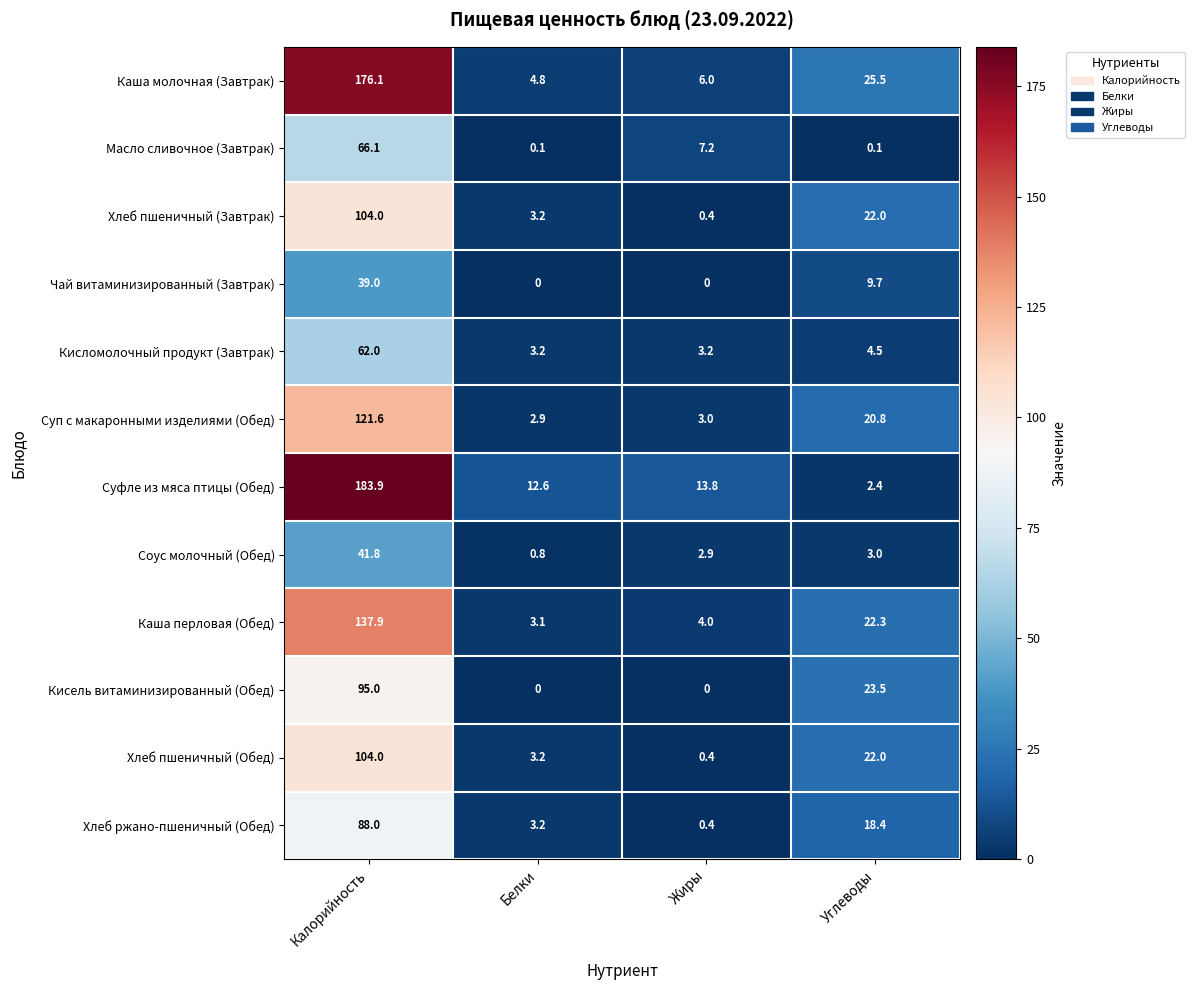

At how many categories does at least one series exceed 28?

1